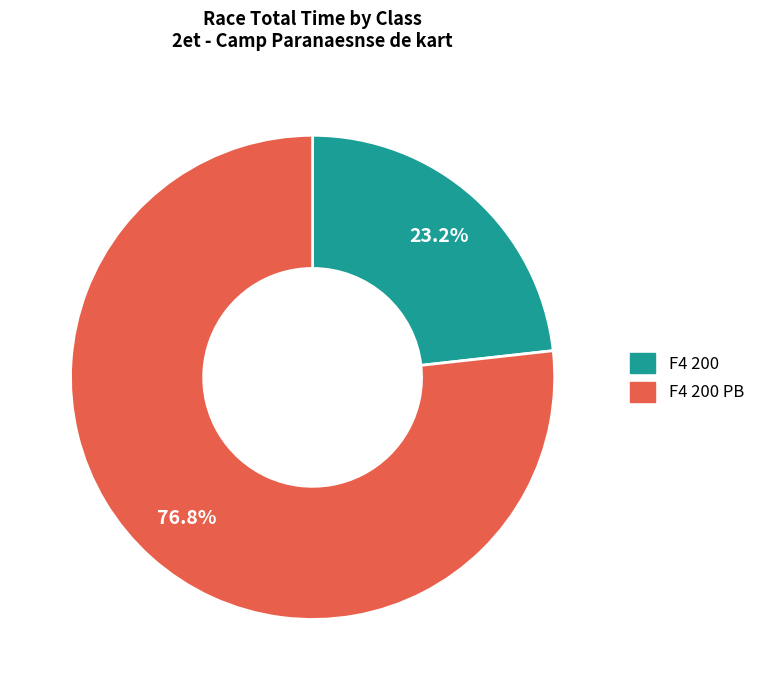

Is there any slice that represents more than half of the pie?

Yes